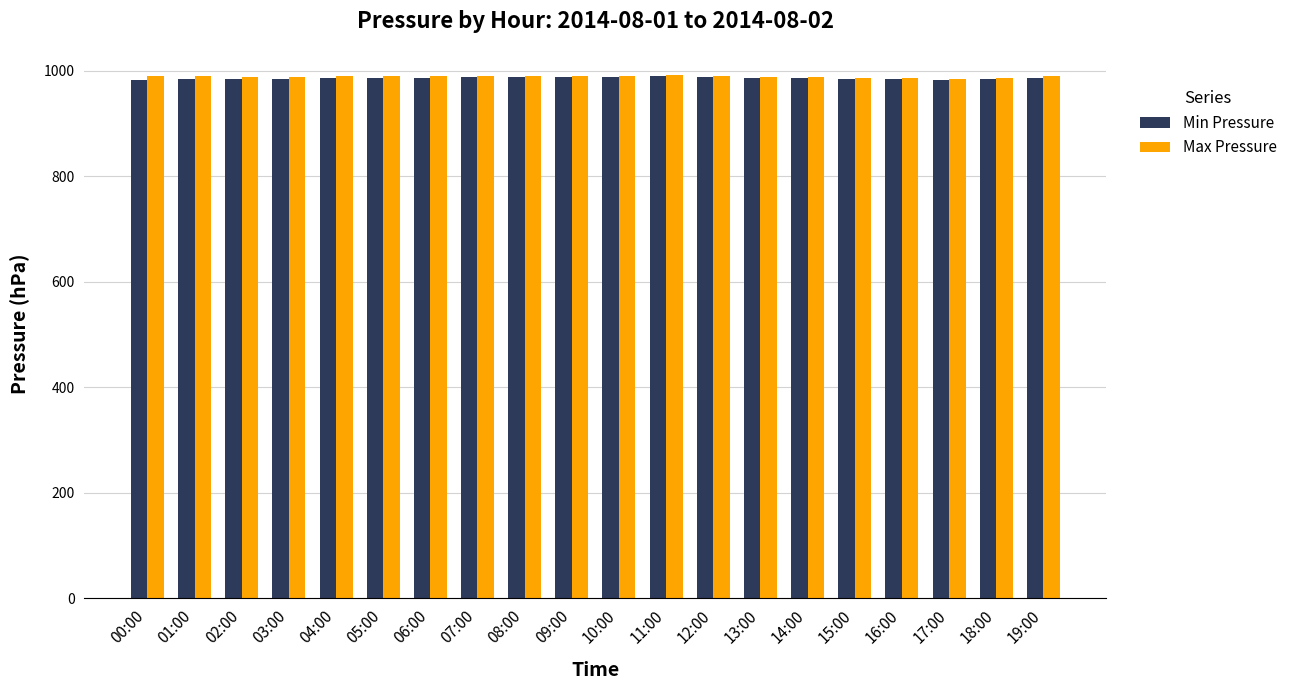

The value of Min Pressure at 19:00 is 398. True or false?

False